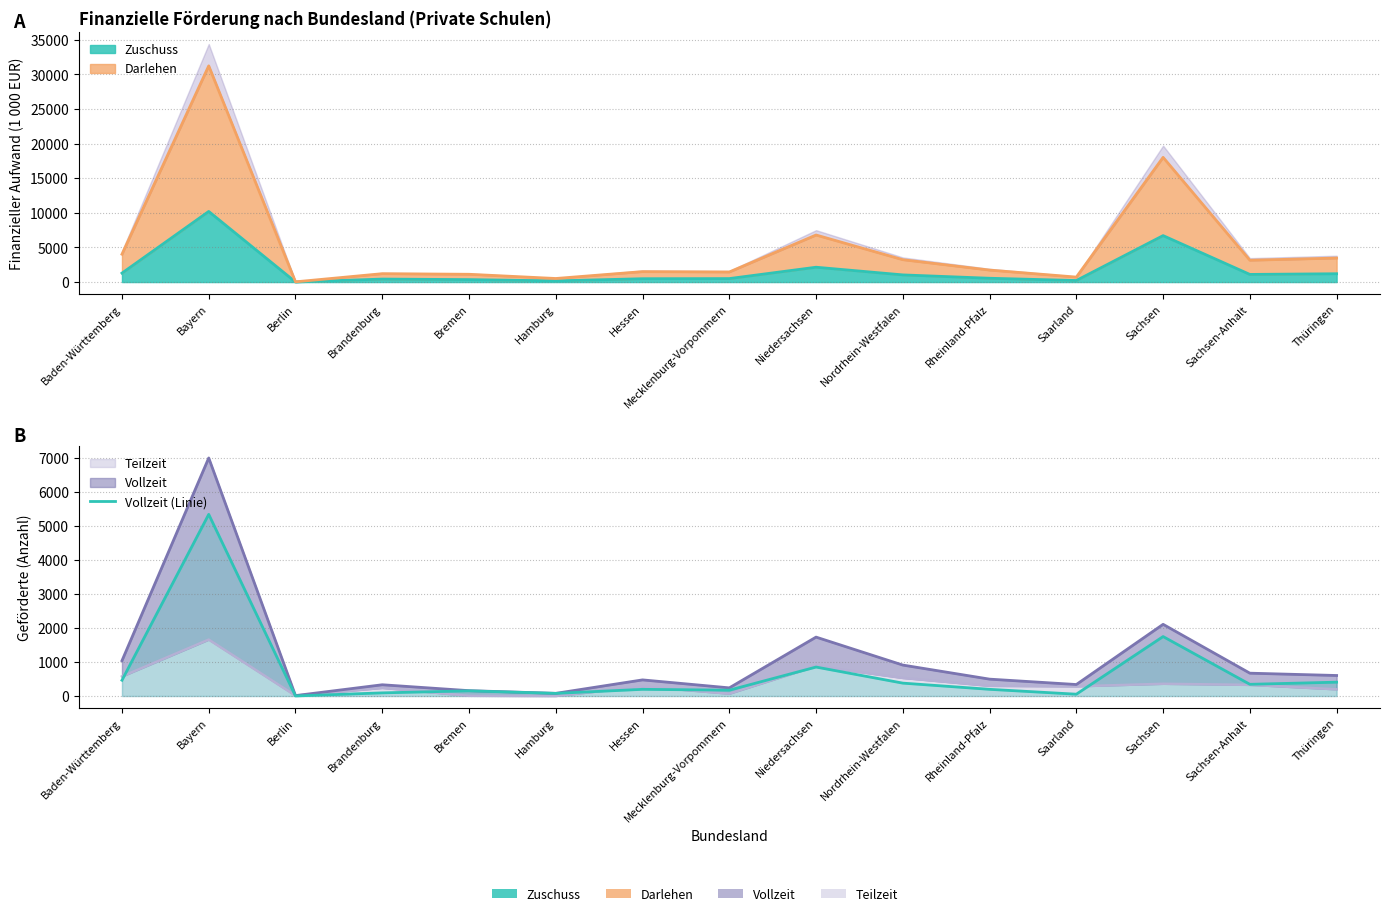

What is the change in value from Hamburg to Sachsen?

+1668